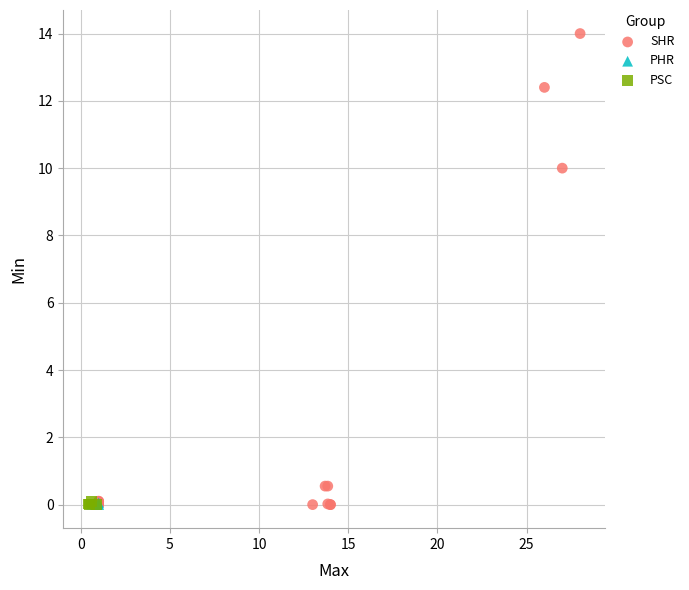

Which series contains the highest Y value?

SHR